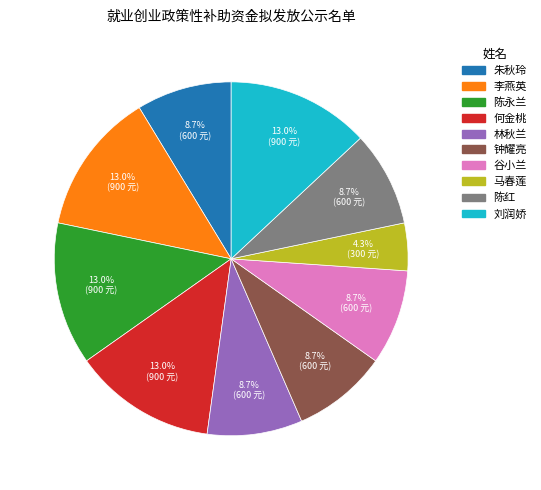

What percentage do 李燕英 and 谷小兰 together represent?

21.7%